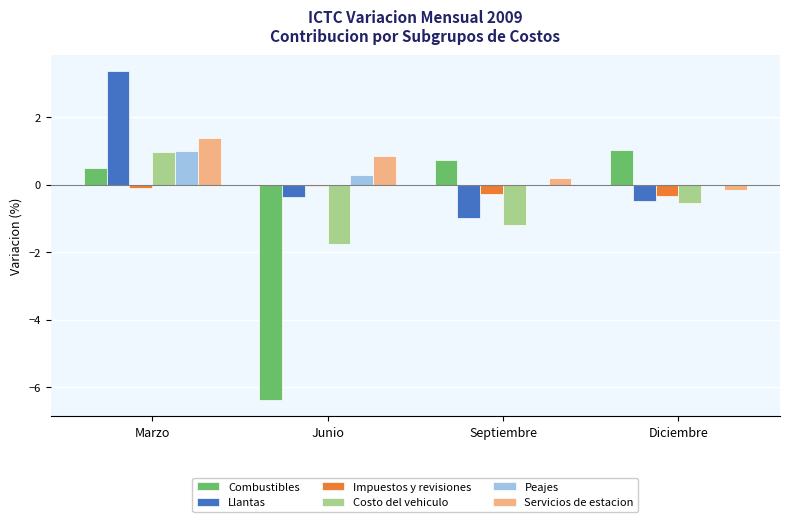

What is the maximum value shown in the chart?

3.4